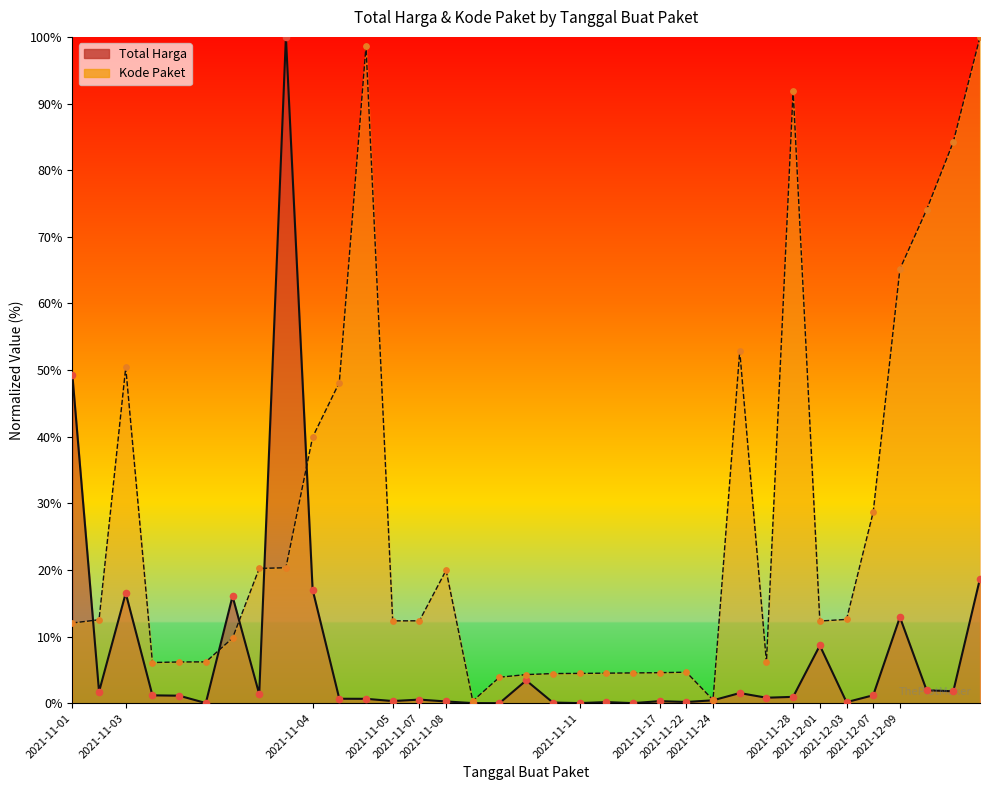

What are all the series names shown in the legend?

Total Harga, Kode Paket